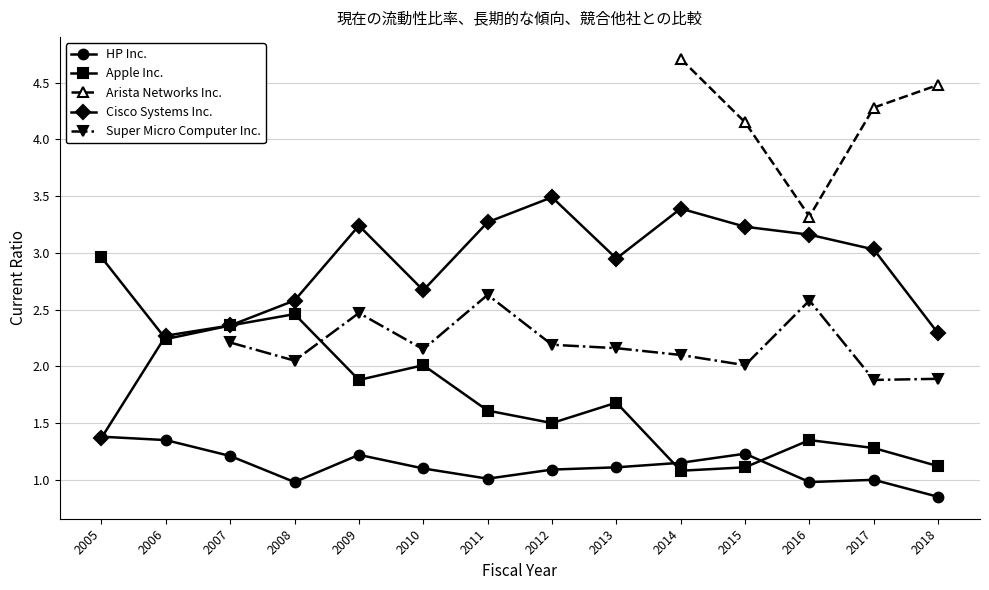

Is it true that Cisco Systems Inc. equals 4.2 at 2017?

False